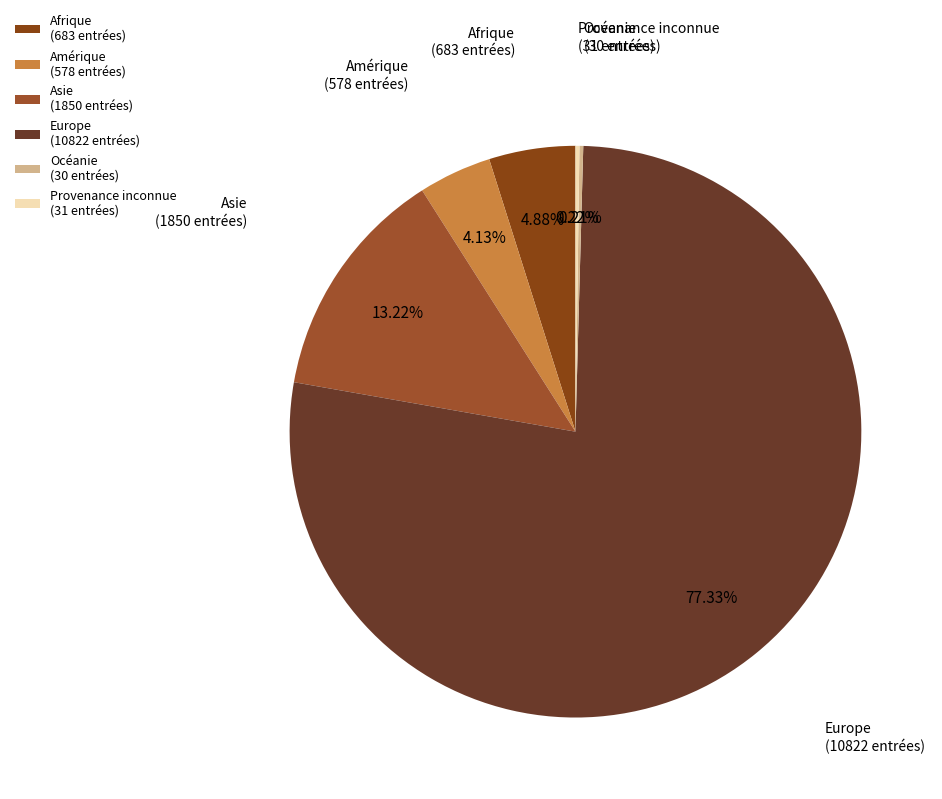

To the nearest percent, what is the difference between the Asie and Europe slice percentages?

64%